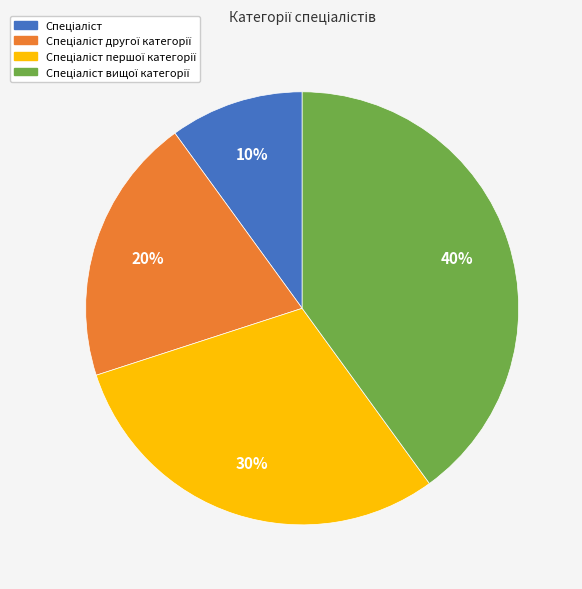

To the nearest percent, what is the average slice percentage?

25%